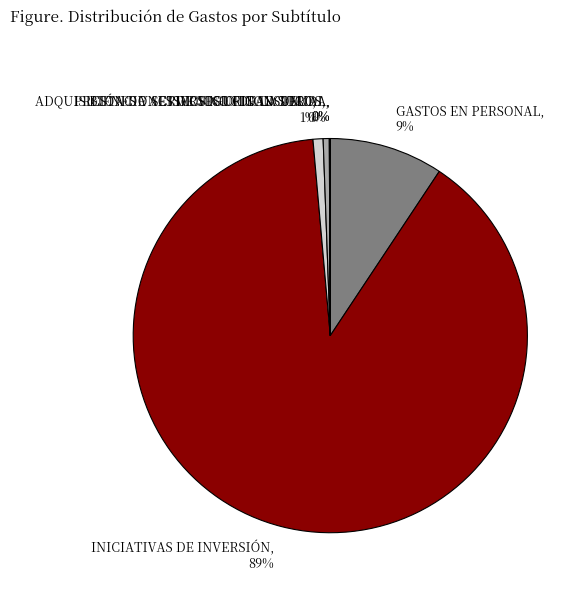

Do BIENES Y SERVICIOS DE CONSUMO, 1% and ADQUISICIÓN DE ACTIVOS NO FINANCIEROS, 0% together represent more than half of the pie?

No